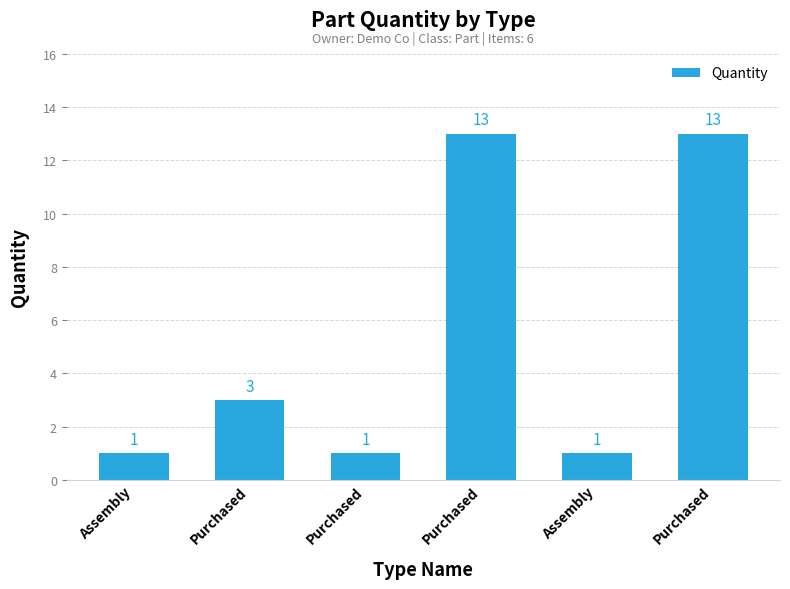

Rank the categories by value from lowest to highest.

Assembly, Purchased, Assembly, Purchased, Purchased, Purchased